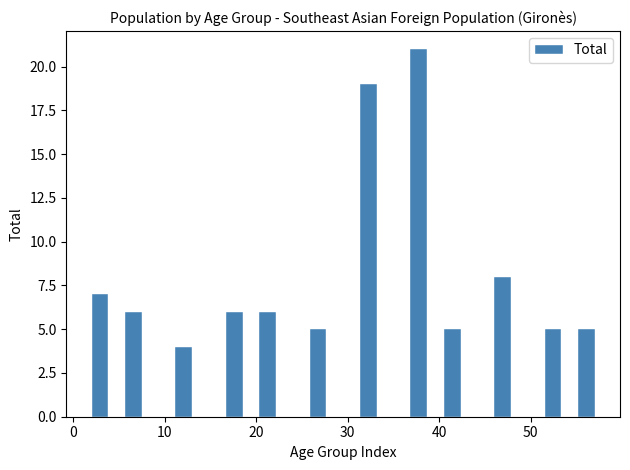

Read against the x-axis, roughly where is the centre of the tallest bar?

38